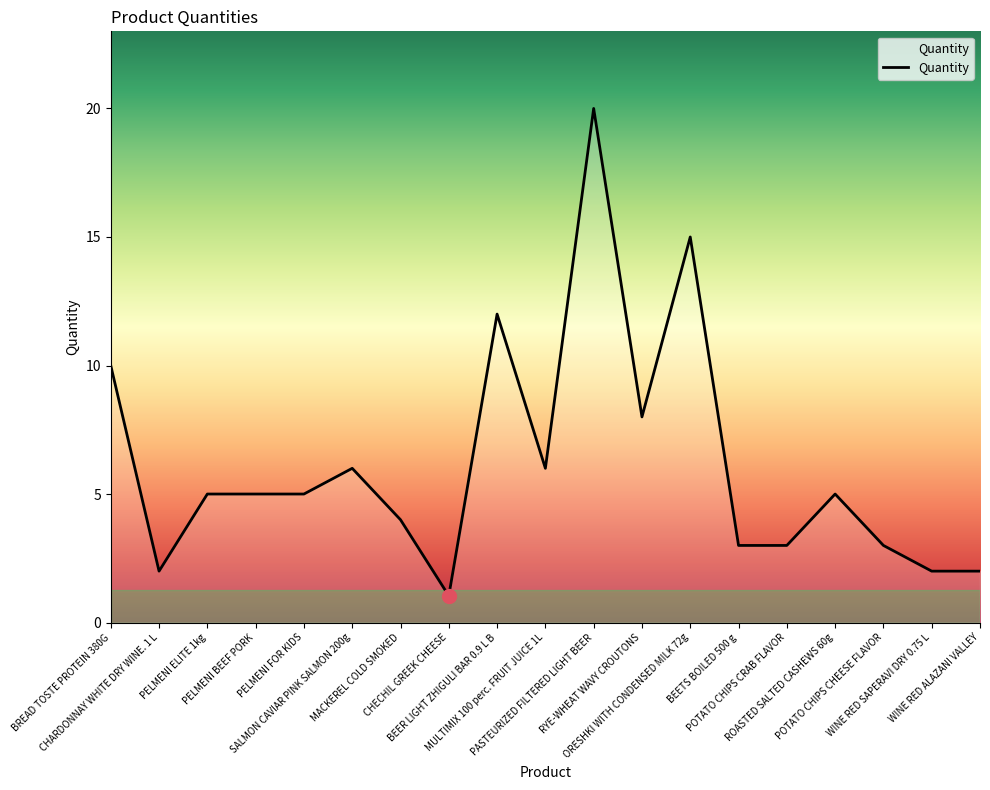

Is this an area chart (filled region under the line)?

No